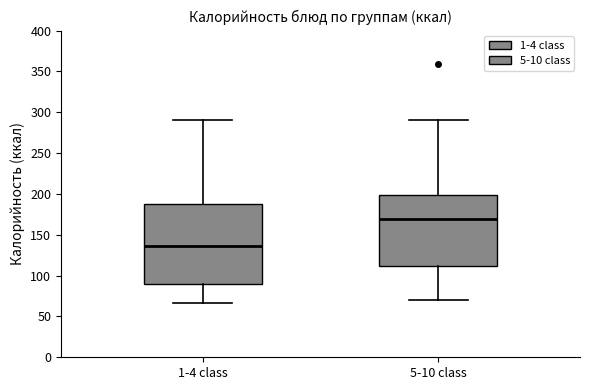

Comparing the boxes themselves (not the whiskers), which one is the tallest?

1-4 class